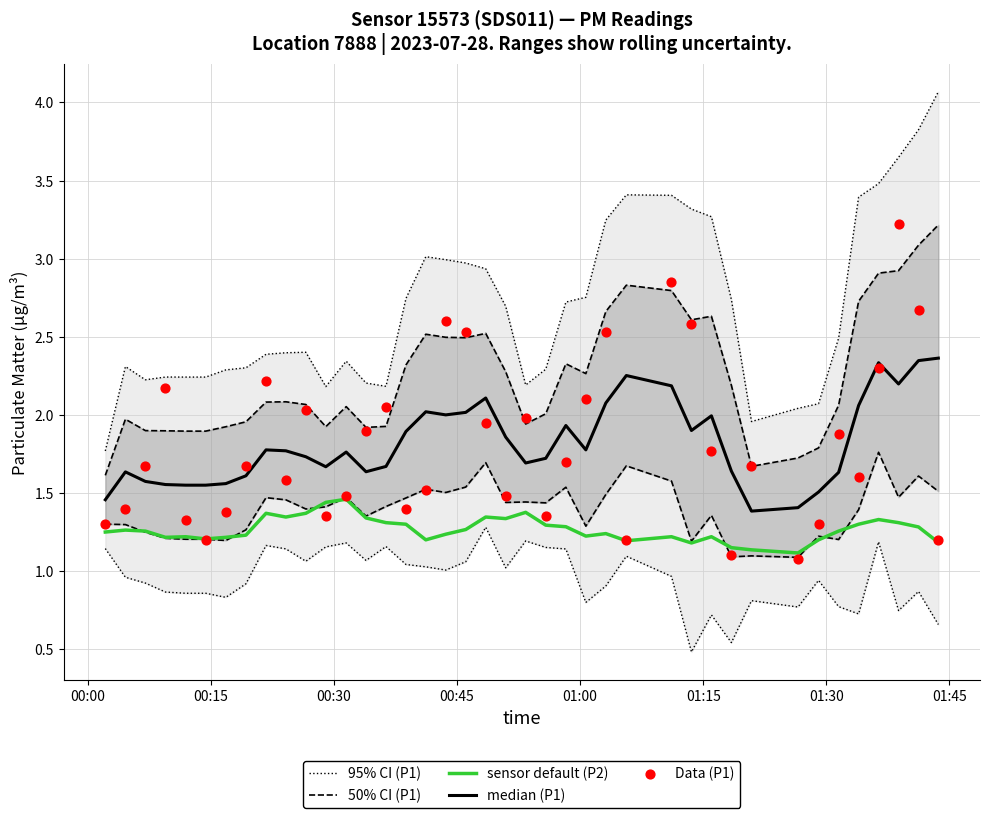

Which series has the largest total across all categories?

95% CI (P1)